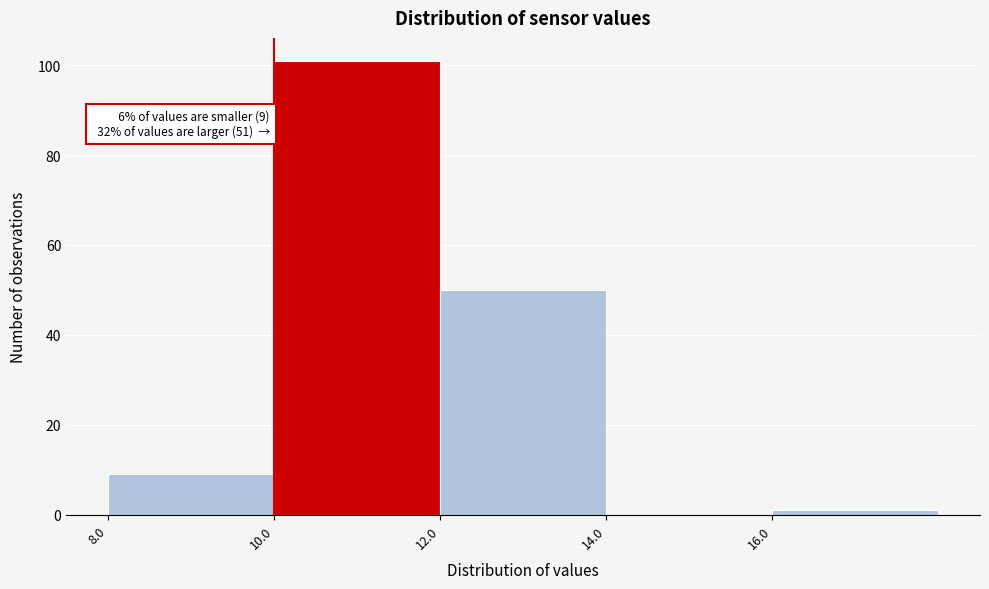

Over which range of the x-axis is the bar tallest?

10 to 12